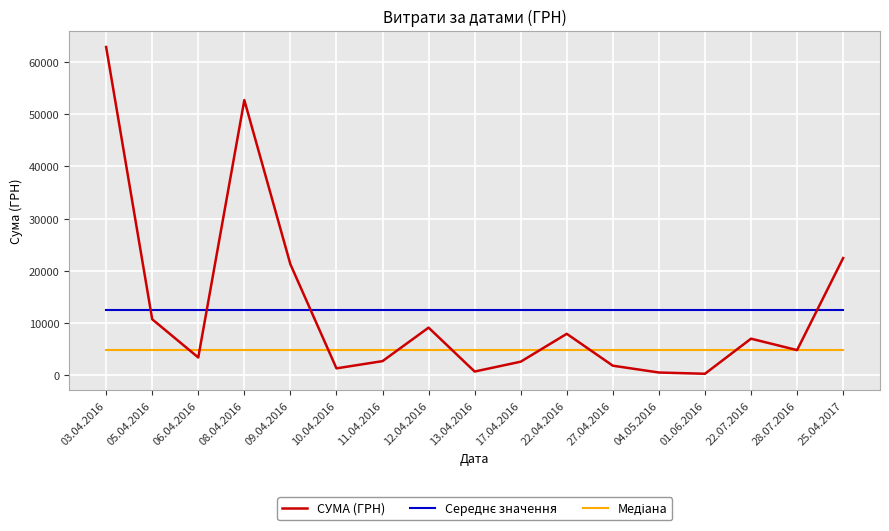

At which label is СУМА (ГРН) closest to 31585?

25.04.2017